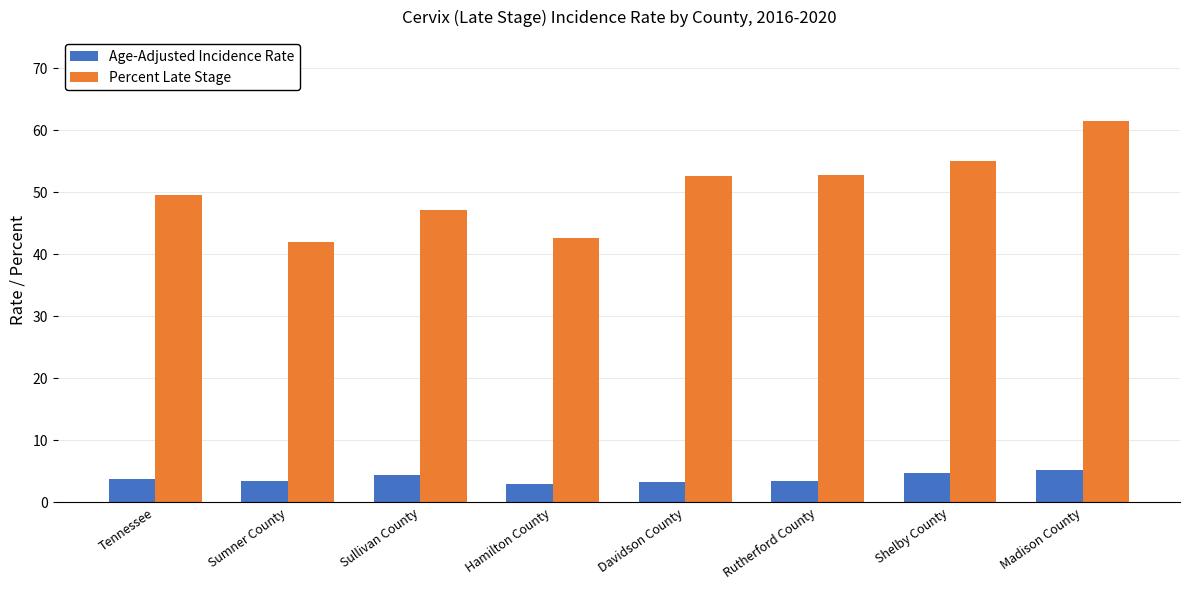

What is the total value across all series at Shelby County?

59.7